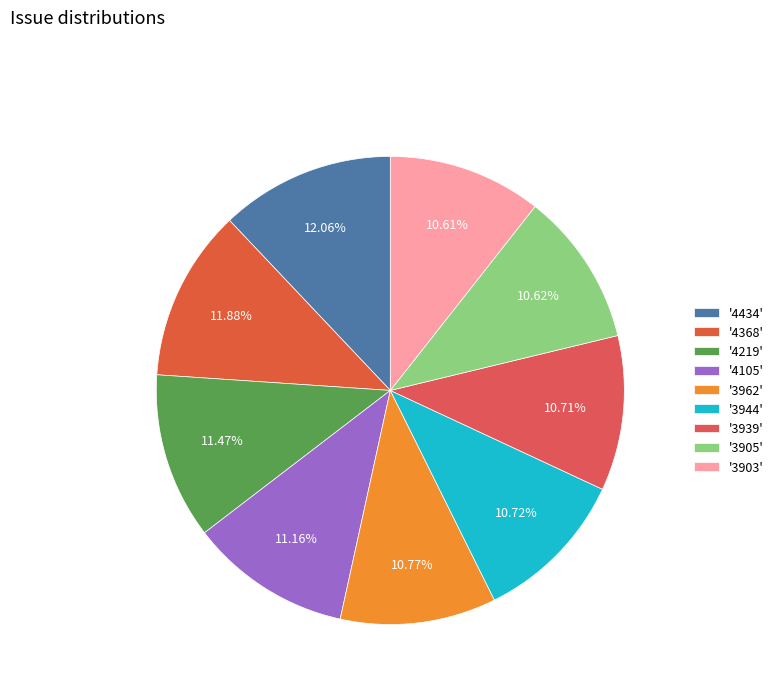

Which slice is the largest?

4434